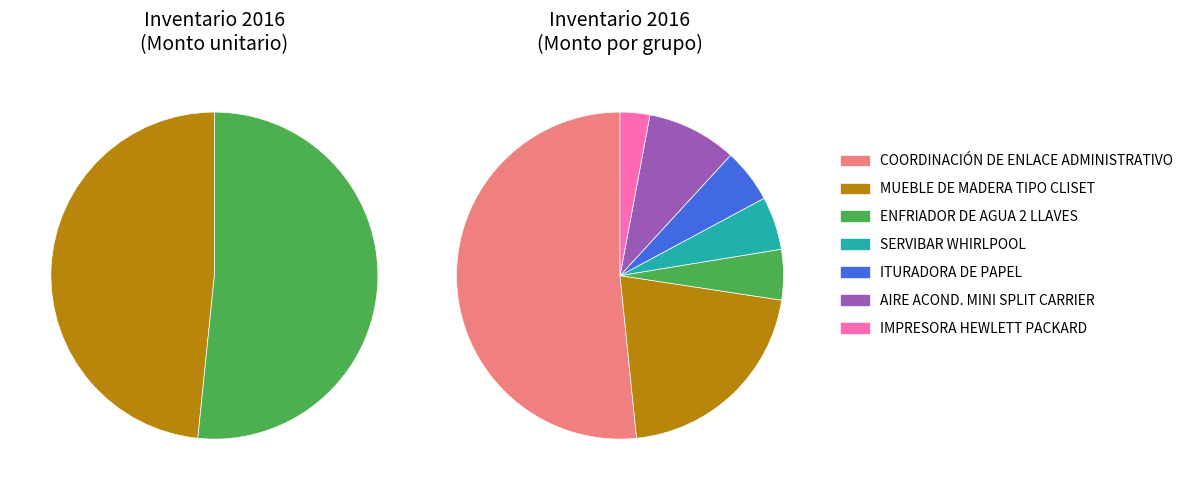

Which slice is the largest?

COORDINACIÓN DE ENLACE ADMINISTRATIVO